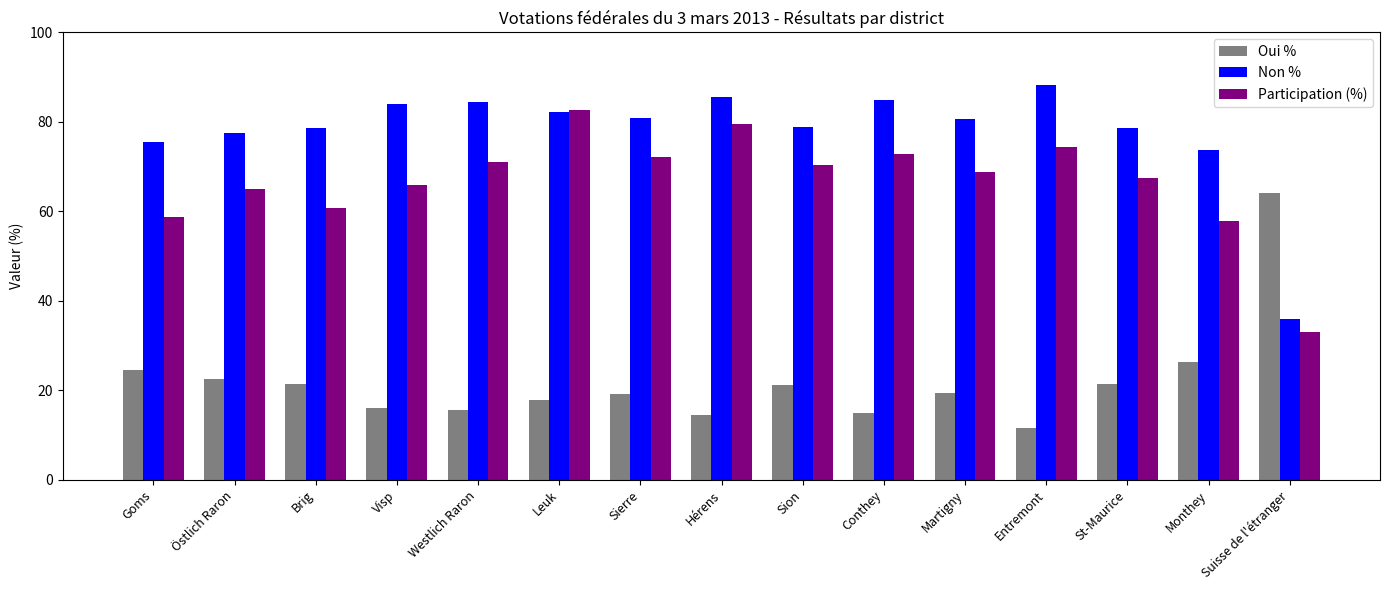

What position from the left is St-Maurice?

13